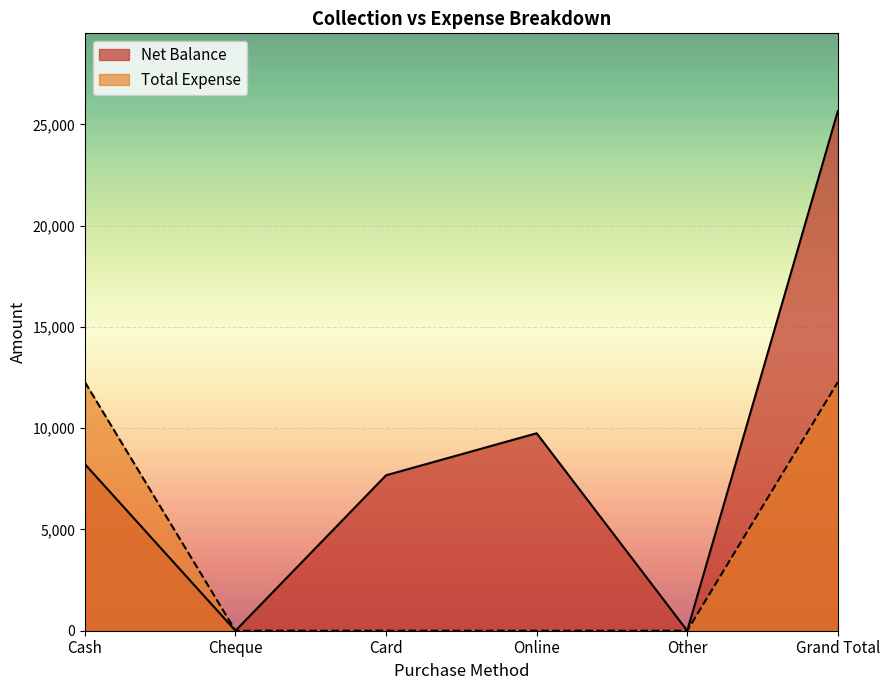

What is the label of the 5th point from the left?

Other